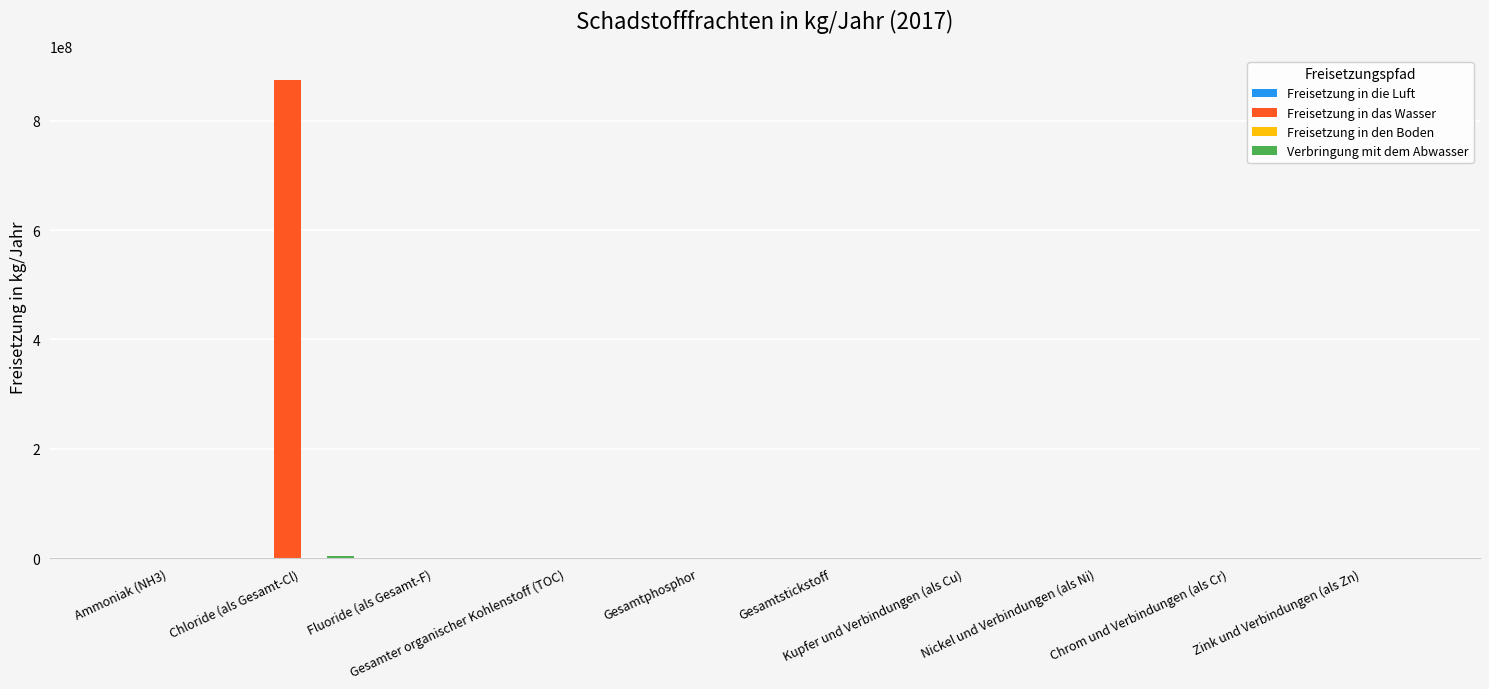

Which series has the largest total across all categories?

Freisetzung in das Wasser